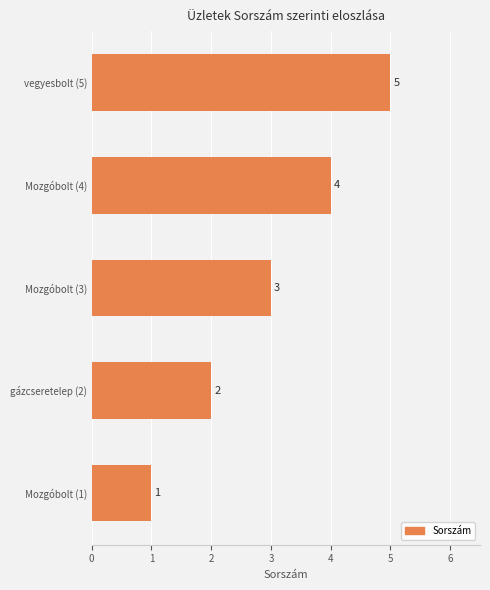

Rank the categories by value from lowest to highest.

Mozgóbolt (1), gázcseretelep (2), Mozgóbolt (3), Mozgóbolt (4), vegyesbolt (5)